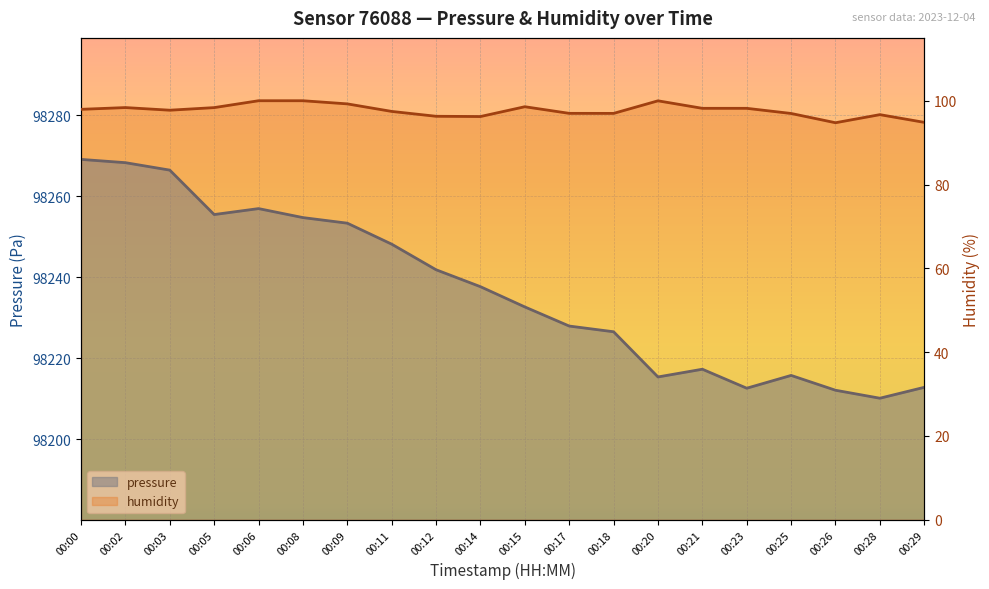

How many series are shown in this chart?

2